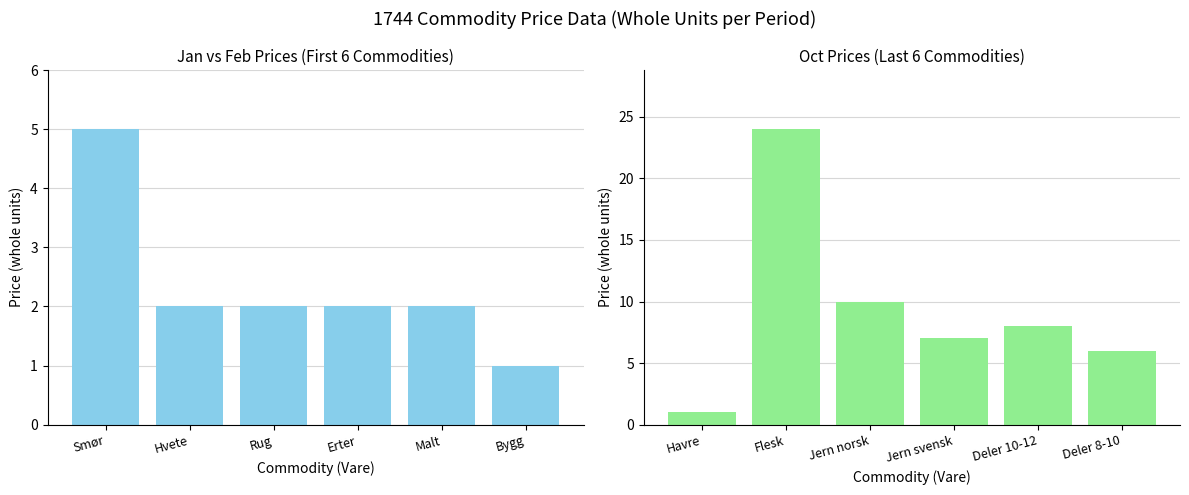

How many bars are there in total?

12